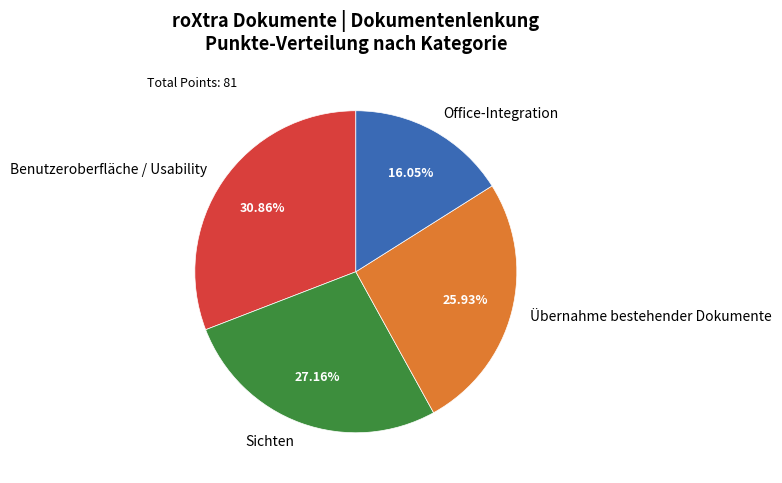

Rank the categories by value from highest to lowest.

Benutzeroberfläche / Usability, Sichten, Übernahme bestehender Dokumente, Office-Integration